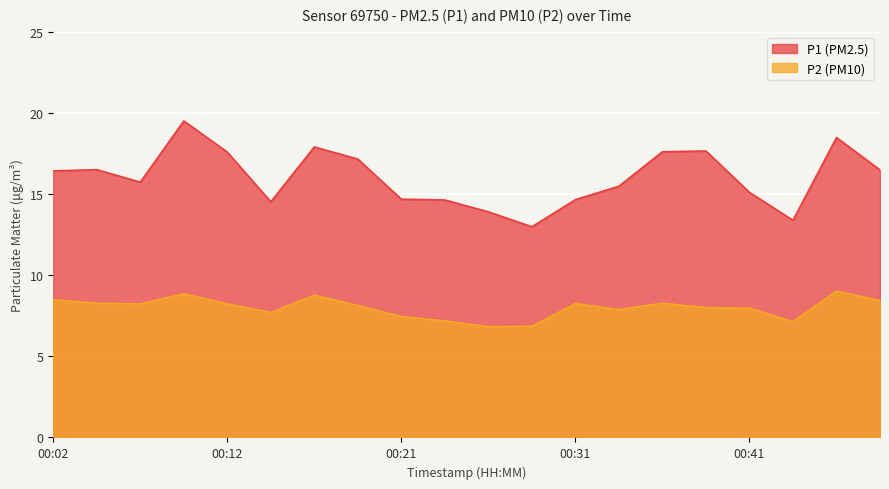

How many series are shown in this chart?

2